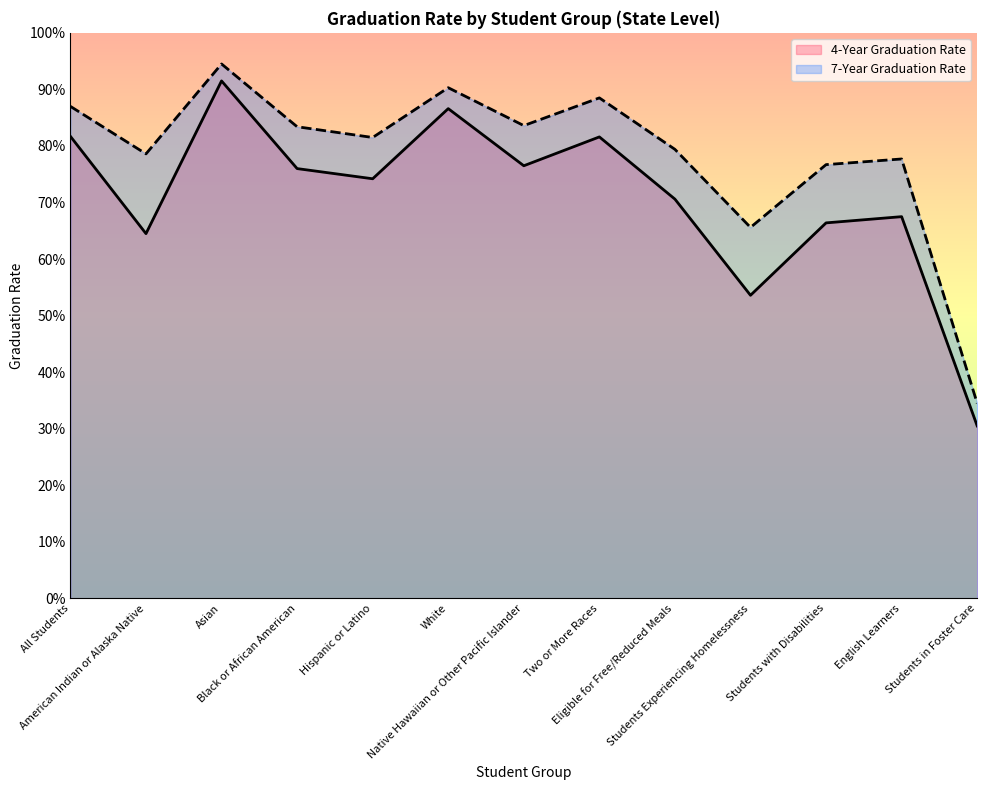

True or false: 7-Year Graduation Rate and 4-Year Graduation Rate cross at least once.

False